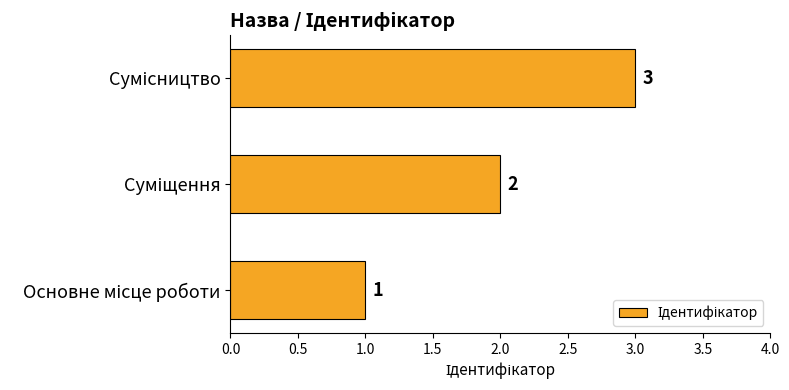

How many values are between 1 and 3?

3